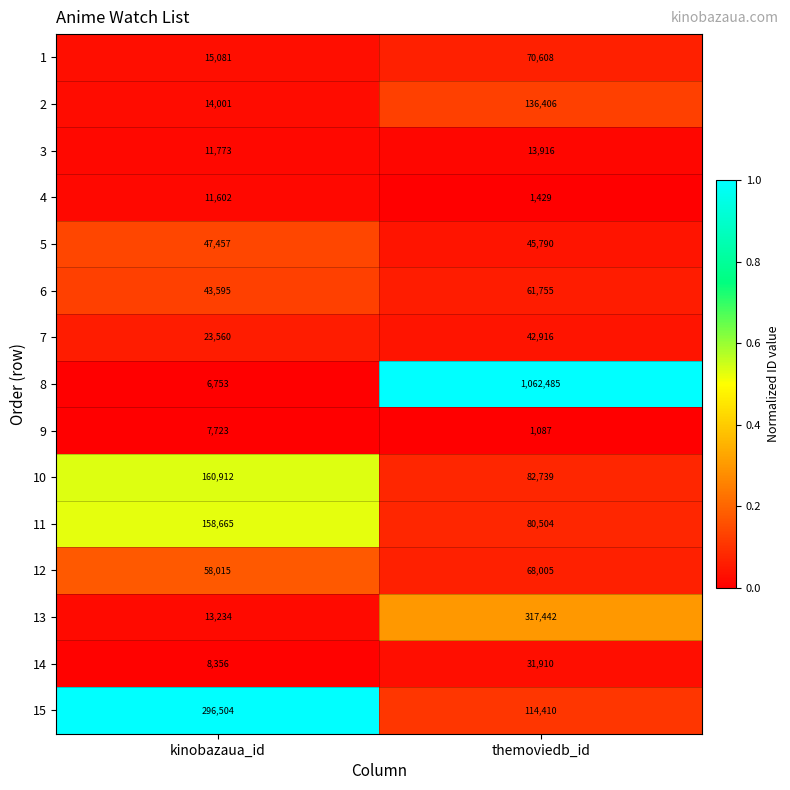

Reading left to right, list all the values displayed in this chart.

1: kinobazaua_id=15081	themoviedb_id=70608
2: kinobazaua_id=14001	themoviedb_id=136406
3: kinobazaua_id=11773	themoviedb_id=13916
4: kinobazaua_id=11602	themoviedb_id=1429
5: kinobazaua_id=47457	themoviedb_id=45790
6: kinobazaua_id=43595	themoviedb_id=61755
7: kinobazaua_id=23560	themoviedb_id=42916
8: kinobazaua_id=6753	themoviedb_id=1062485
9: kinobazaua_id=7723	themoviedb_id=1087
10: kinobazaua_id=160912	themoviedb_id=82739
11: kinobazaua_id=158665	themoviedb_id=80504
12: kinobazaua_id=58015	themoviedb_id=68005
13: kinobazaua_id=13234	themoviedb_id=317442
14: kinobazaua_id=8356	themoviedb_id=31910
15: kinobazaua_id=296504	themoviedb_id=114410